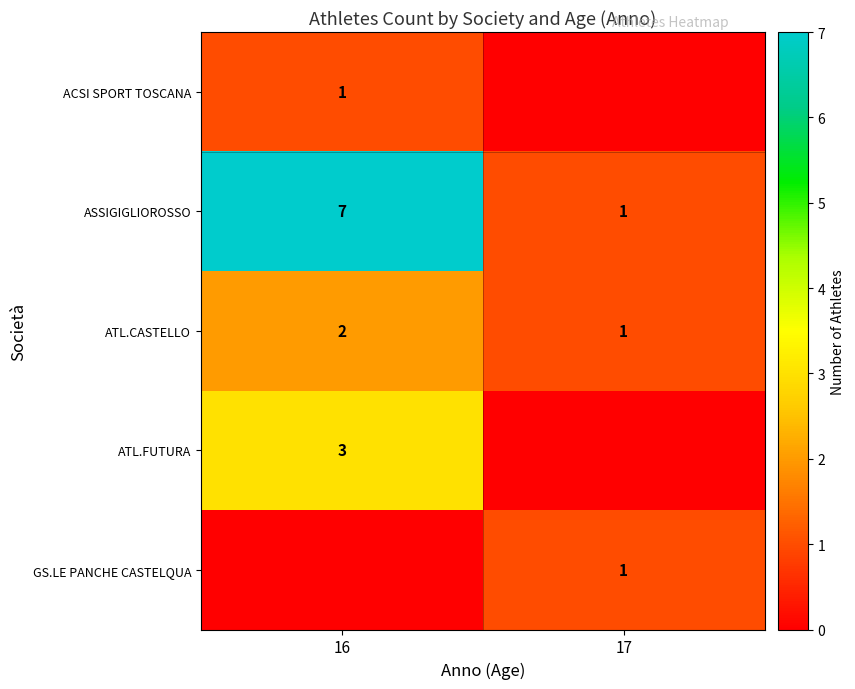

What is the difference between the maximum and minimum values in the row_0 series?

1